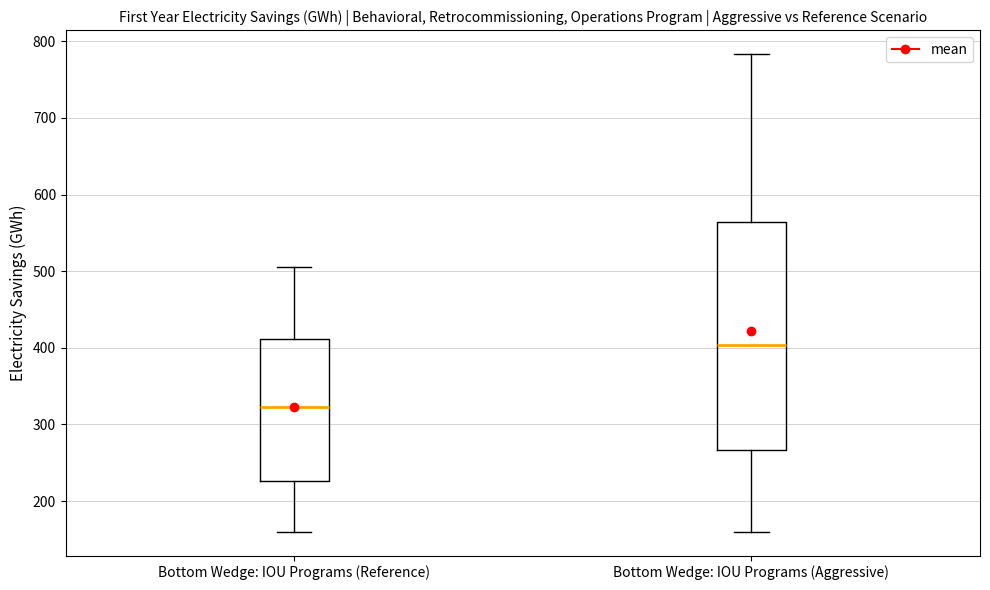

Comparing the boxes themselves (not the whiskers), which one is the tallest?

Bottom Wedge: IOU Programs (Aggressive)